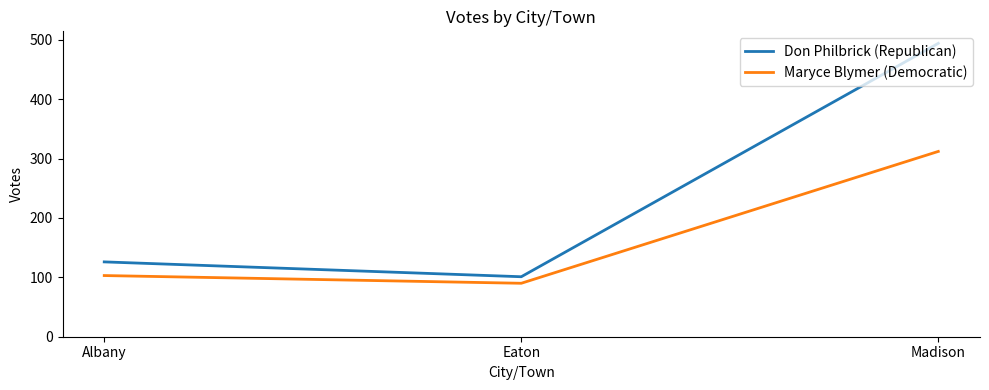

Rank the series by their maximum value, from lowest to highest.

Maryce Blymer (Democratic), Don Philbrick (Republican)